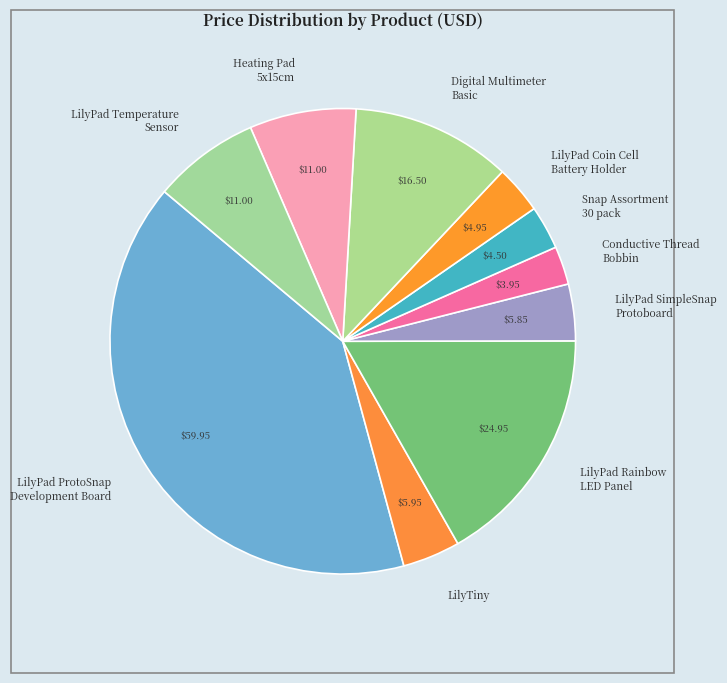

Is LilyPad Rainbow LED Panel the majority of the pie?

No